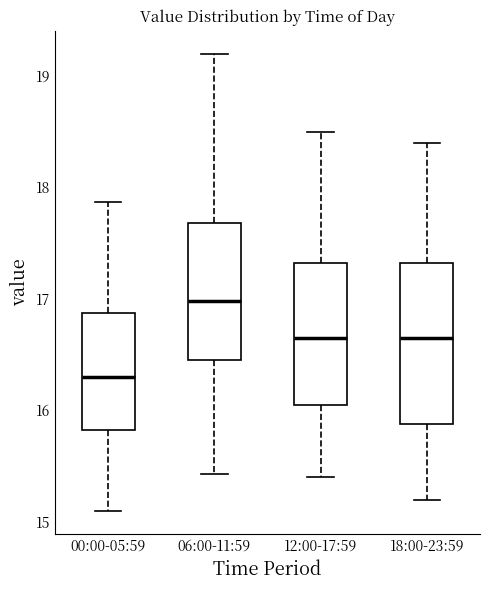

Reading left to right, transcribe this box plot: for each box, give where its median line is, the range the box spans, and where its two whiskers end, as read against the y-axis. The values are not printed on the chart, so give them approximately, as read against the axis.

00:00-05:59: median 16.3, box 15.8 to 16.9, whiskers 15.1 to 17.9
06:00-11:59: median 17.0, box 16.5 to 17.7, whiskers 15.4 to 19.2
12:00-17:59: median 16.7, box 16.1 to 17.3, whiskers 15.4 to 18.5
18:00-23:59: median 16.7, box 15.9 to 17.3, whiskers 15.2 to 18.4